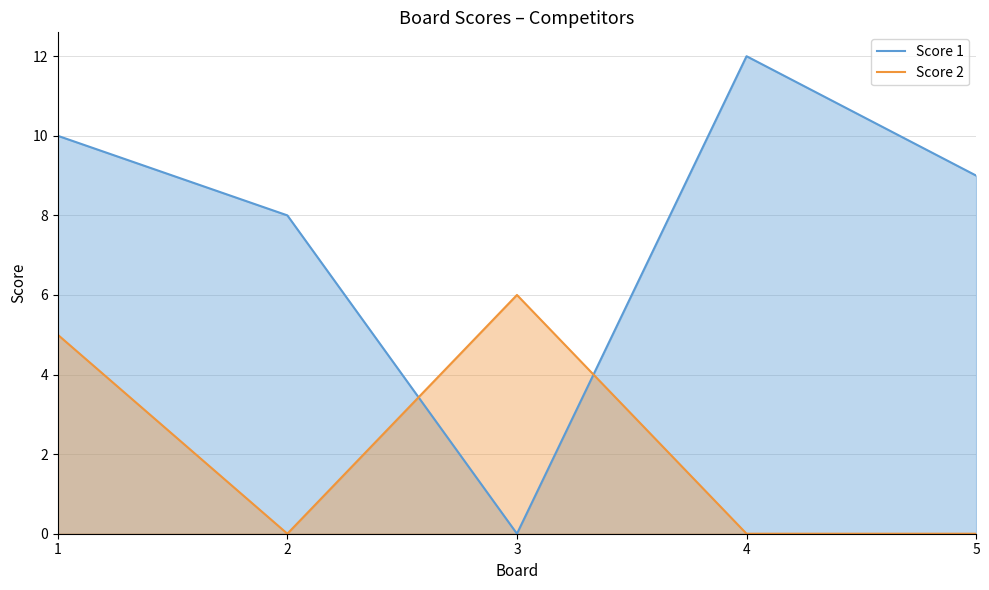

How many interior local valleys does the Score 2 series have?

1